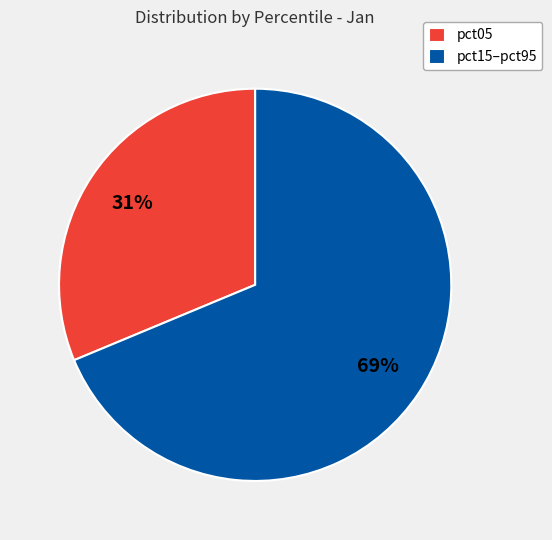

To the nearest percent, what is the combined percentage of pct05 and pct15–pct95?

100%